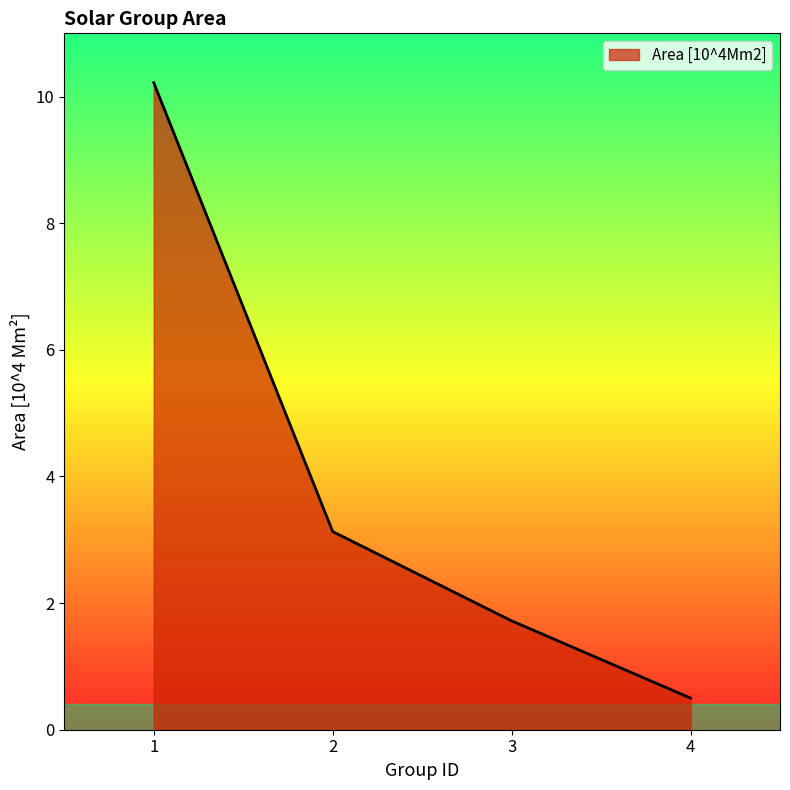

True or false: the data shows 5.5 at 1.

False